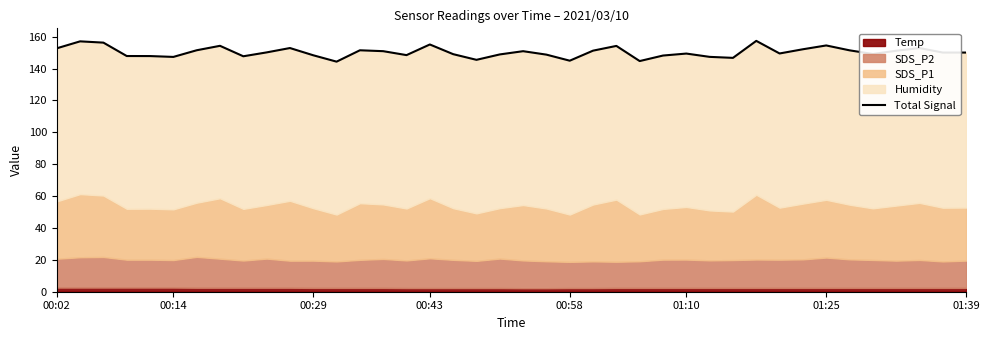

What is the approximate value at 01:25?

154.5